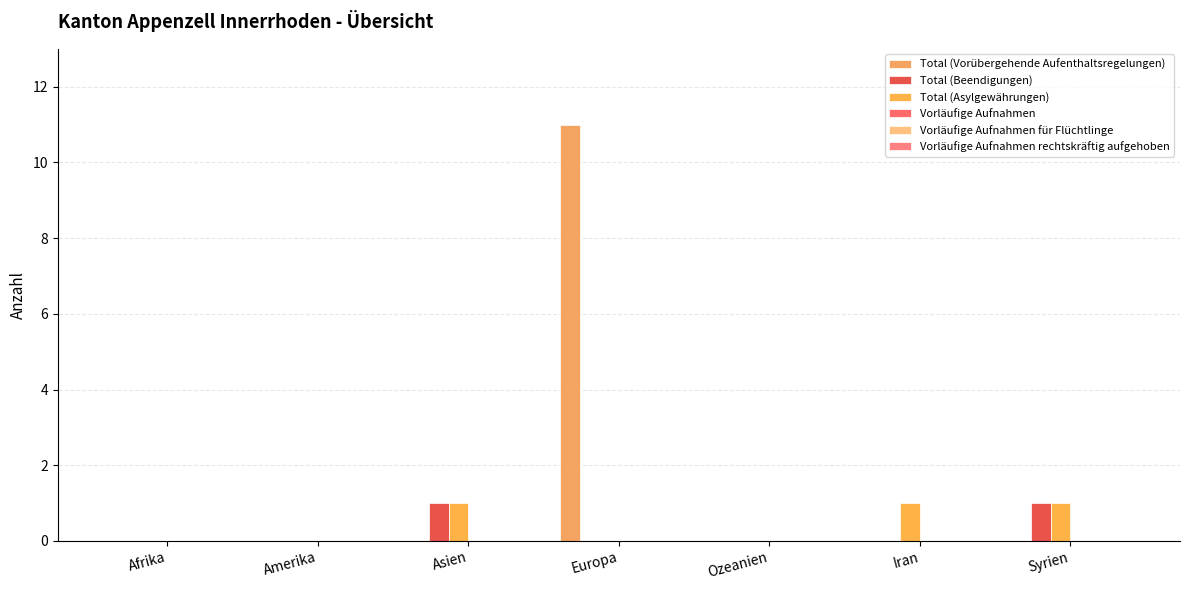

How many series are shown in this chart?

3